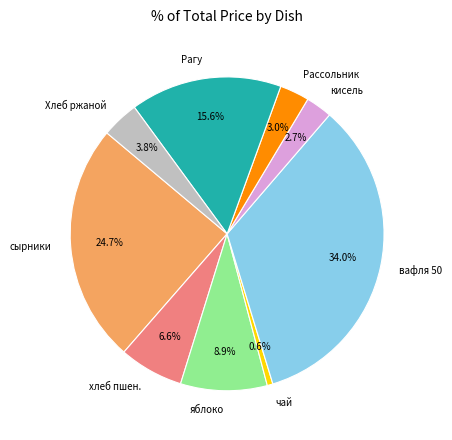

What is the largest slice in the pie chart?

вафля 50